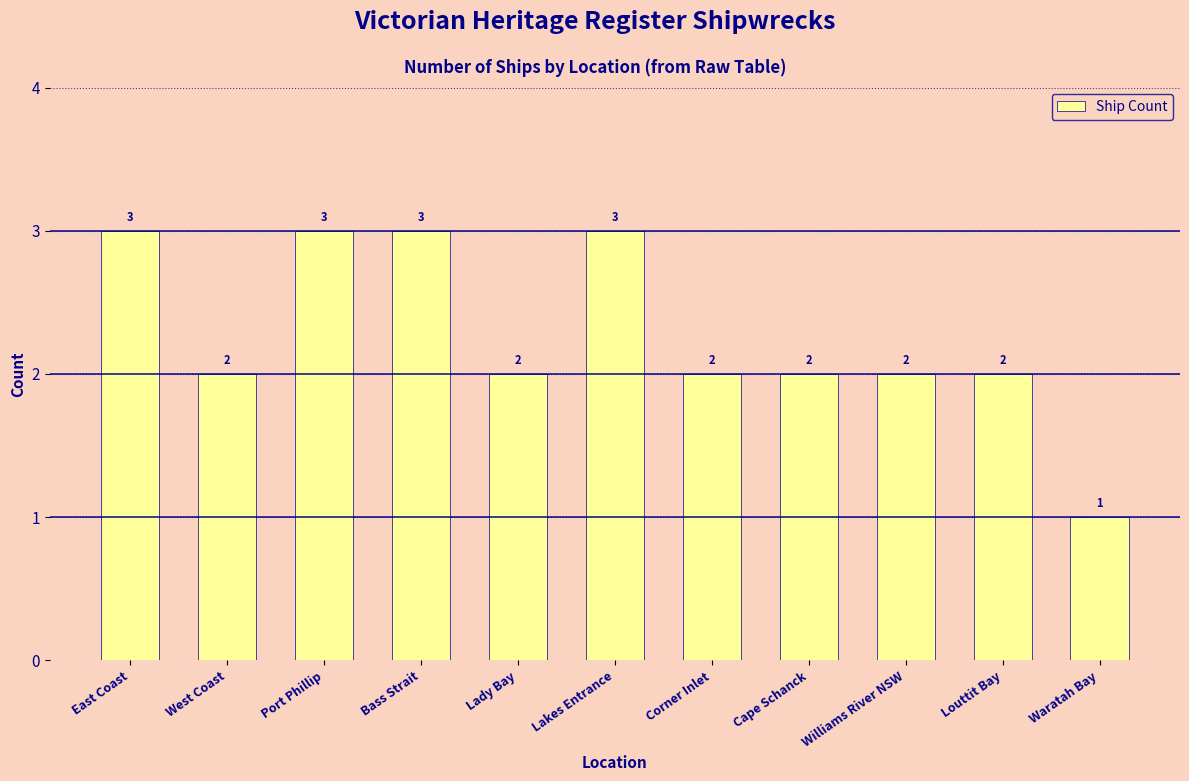

True or false: the data shows 2 at Louttit Bay.

True